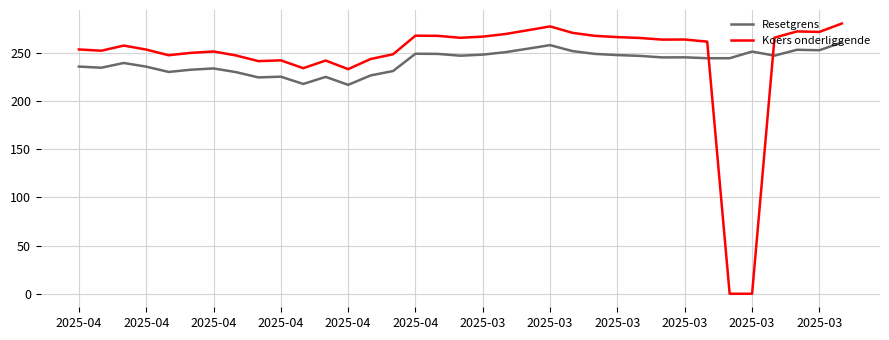

What is the greatest value displayed?

280.2